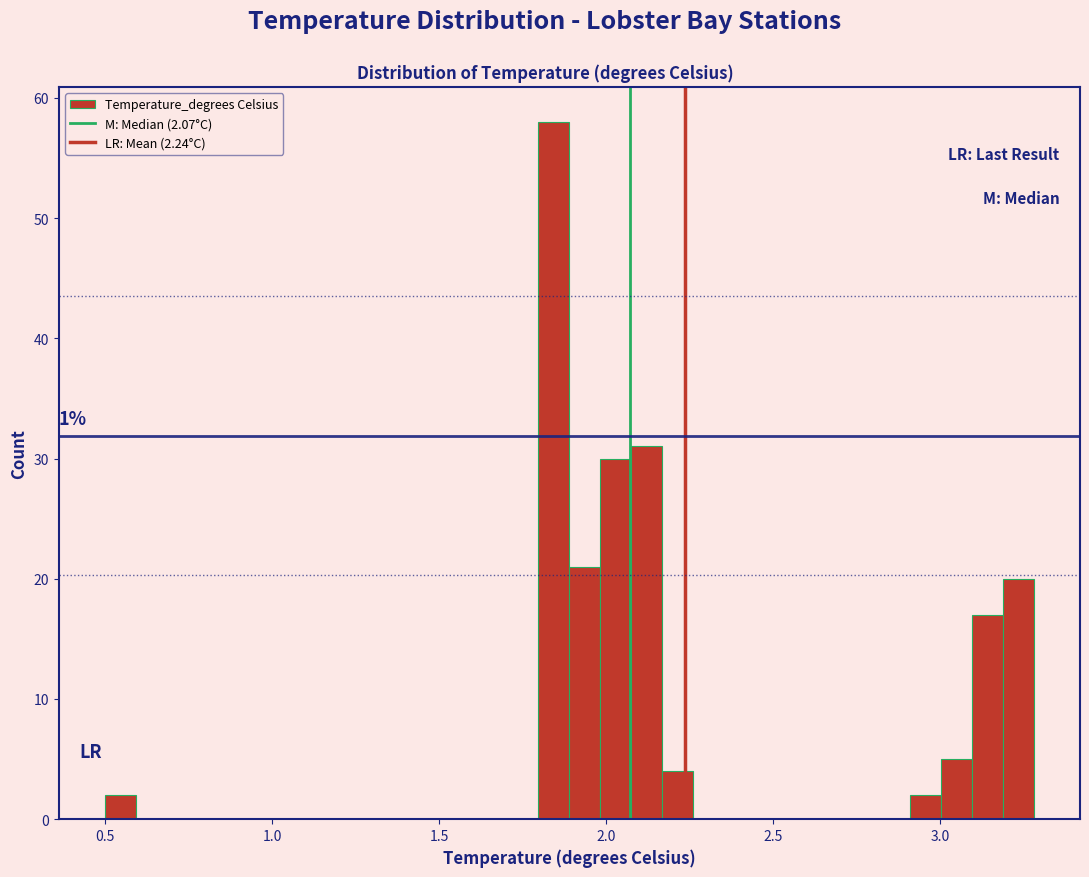

Read against the x-axis, roughly where is the centre of the tallest bar?

1.85